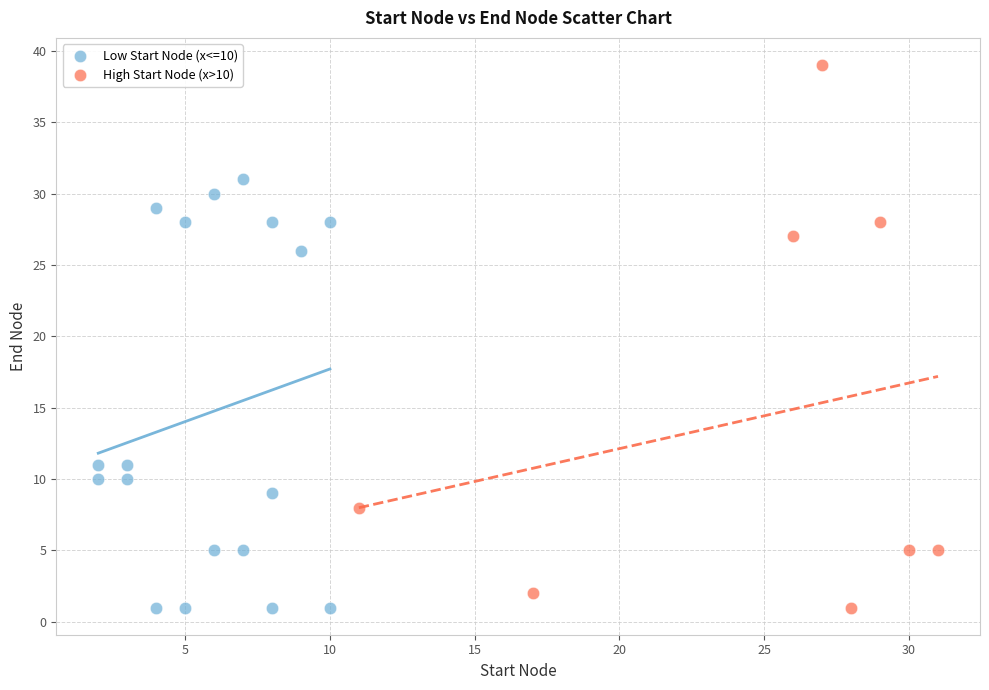

Which series contains the highest Y value?

High Start Node (x>10)